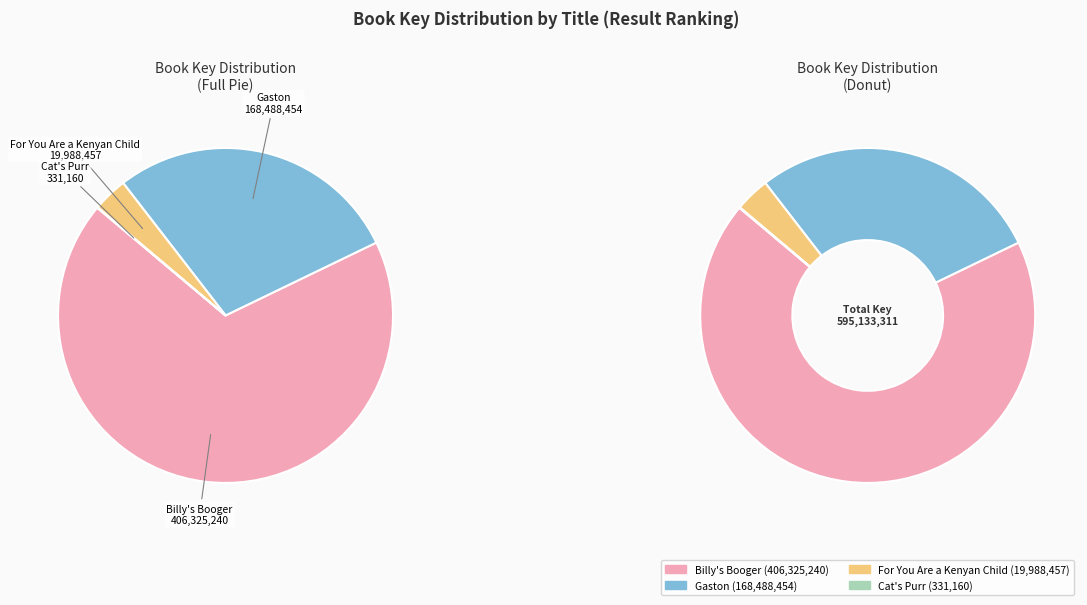

To the nearest percent, what is the average slice percentage?

25%